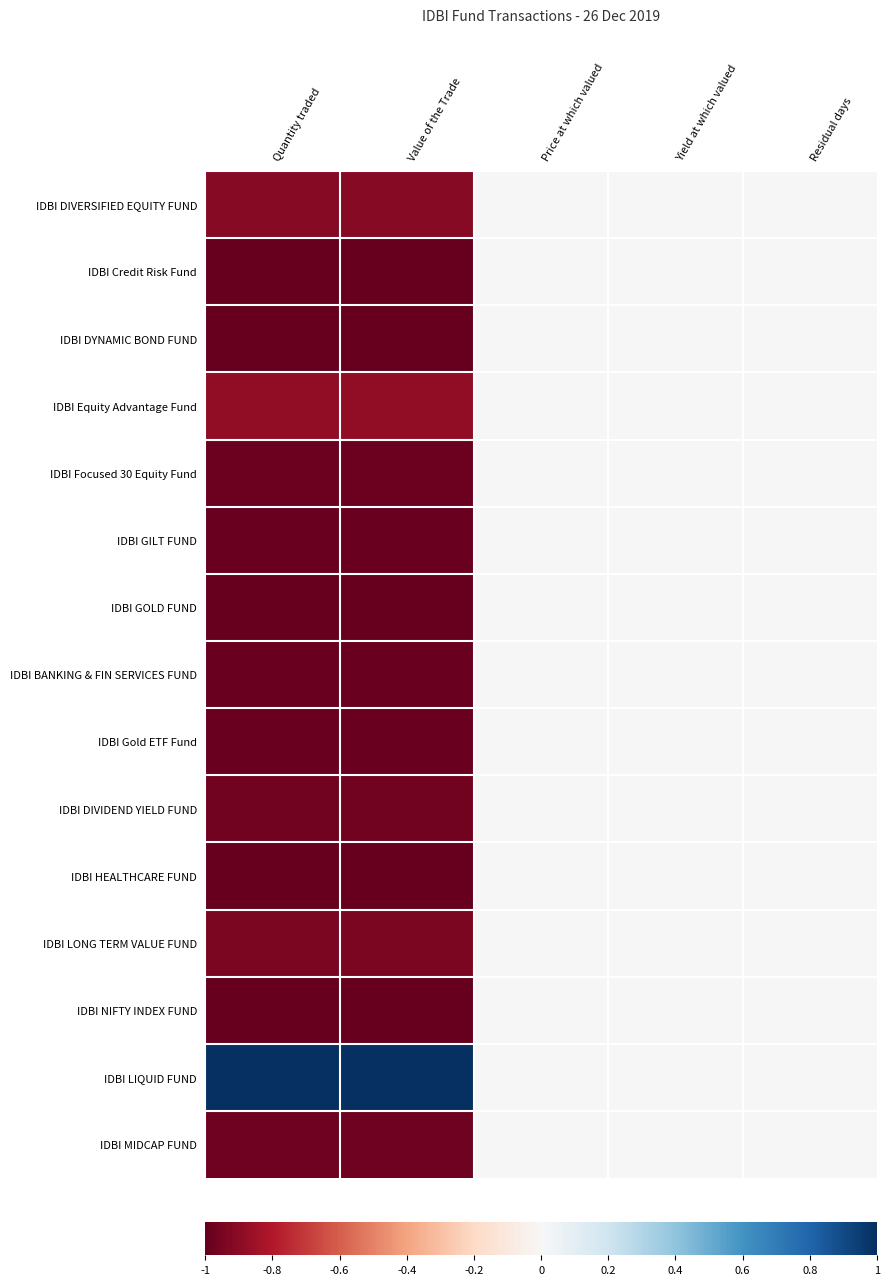

Rank the series by their maximum value, from lowest to highest.

IDBI DIVERSIFIED EQUITY FUND, IDBI Credit Risk Fund, IDBI DYNAMIC BOND FUND, IDBI Equity Advantage Fund, IDBI Focused 30 Equity Fund, IDBI GILT FUND, IDBI GOLD FUND, IDBI BANKING & FIN SERVICES FUND, IDBI Gold ETF Fund, IDBI DIVIDEND YIELD FUND, IDBI HEALTHCARE FUND, IDBI LONG TERM VALUE FUND, IDBI NIFTY INDEX FUND, IDBI MIDCAP FUND, IDBI LIQUID FUND